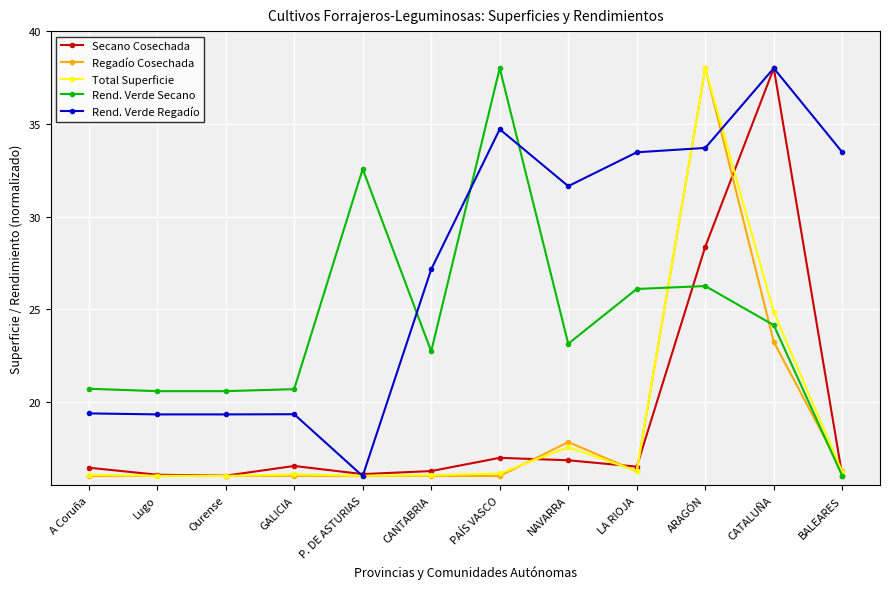

What is the value of the Rend. Verde Secano point at the 7th from the left?

38.0